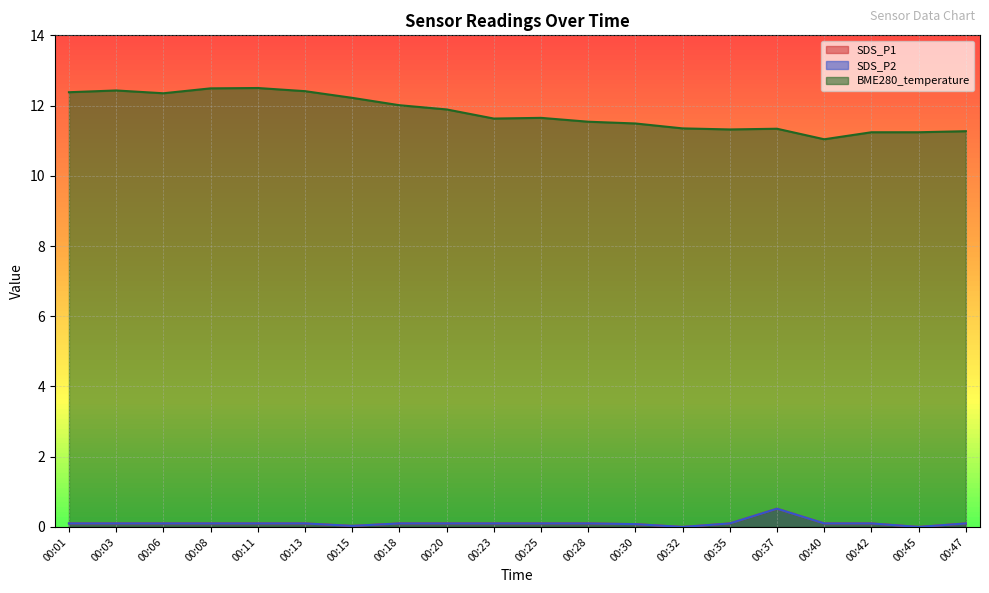

What is the average value of the SDS_P1 series?

0.1